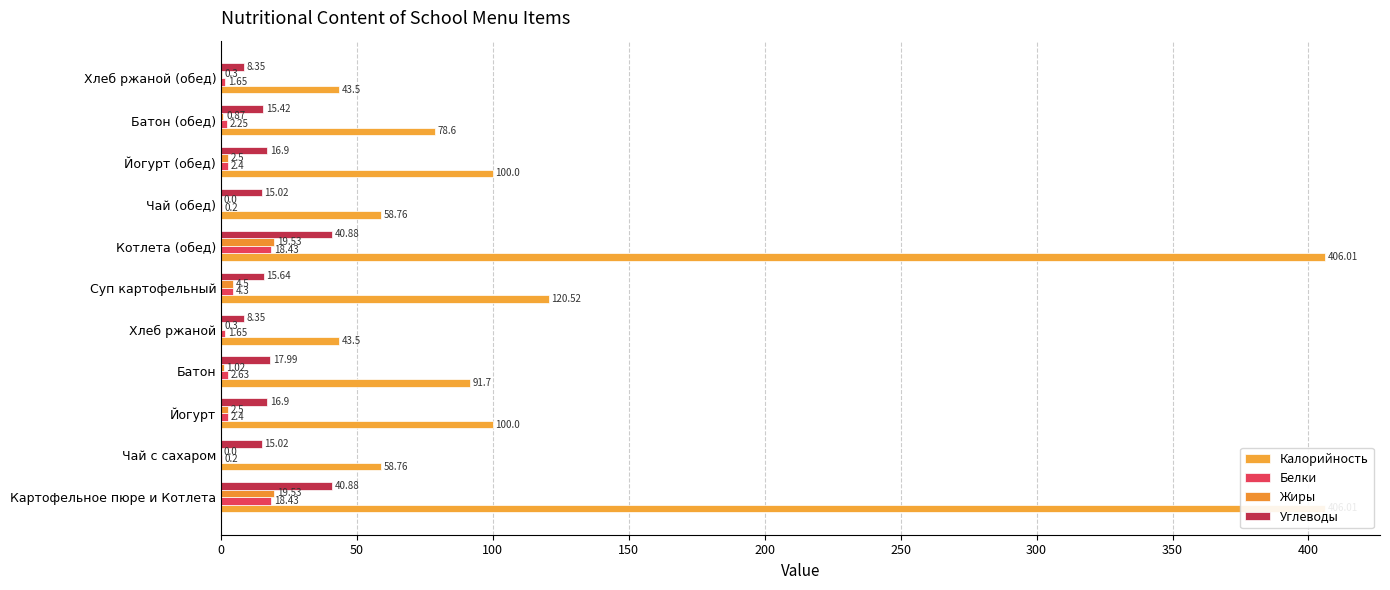

Reading left to right, what are all the values shown in this chart?

Калорийность: 406.0	58.8	100.0	91.7	43.5	120.5	406.0	58.8	100.0	78.6	43.5
Белки: 18.4	0.2	2.4	2.6	1.6	4.3	18.4	0.2	2.4	2.2	1.6
Жиры: 19.5	0.0	2.5	1.0	0.3	4.5	19.5	0.0	2.5	0.9	0.3
Углеводы: 40.9	15.0	16.9	18.0	8.3	15.6	40.9	15.0	16.9	15.4	8.3